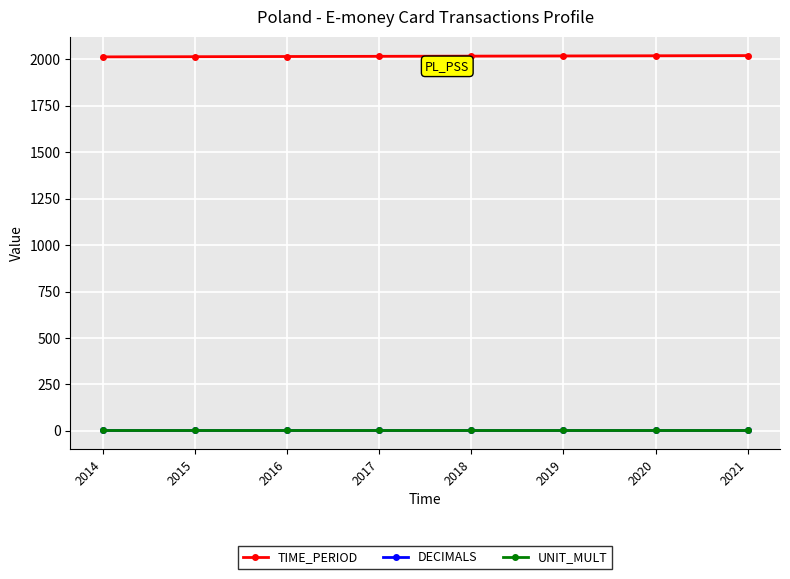

The value of TIME_PERIOD at 2019 is 3106. True or false?

False